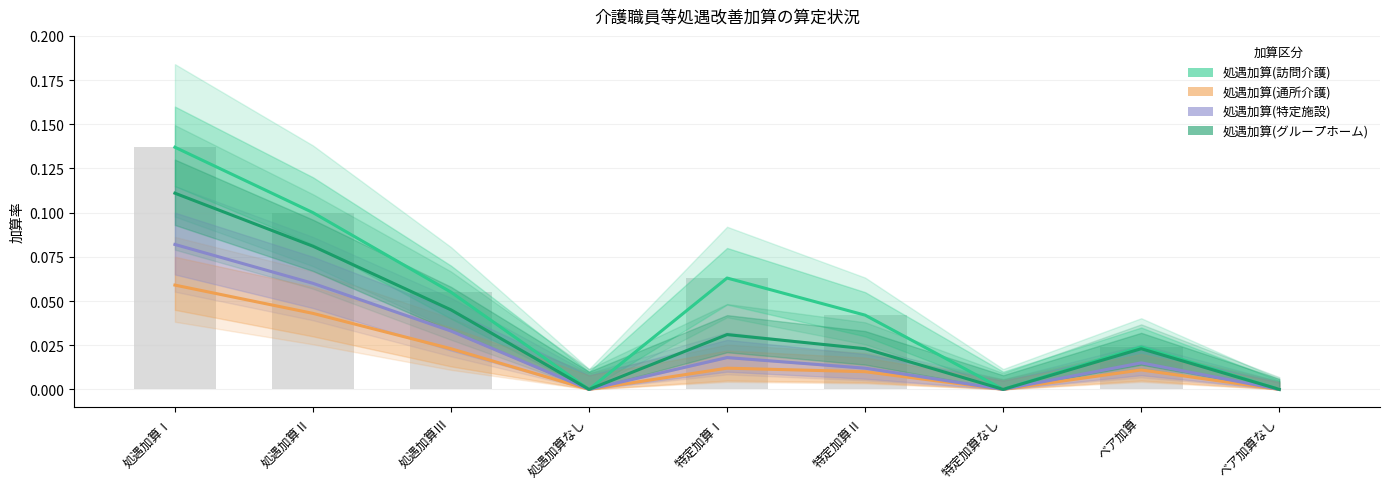

Count the 処遇加算(通所介護) values in the range 0 to 1.

9